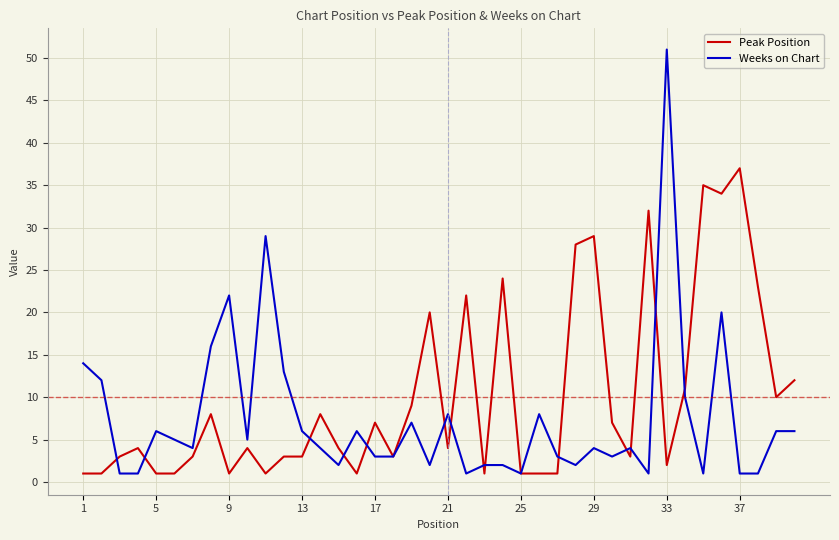

Reading left to right, transcribe all the data shown in this chart.

Peak Position: 1	1	3	4	1	1	3	8	1	4	1	3	3	8	4	1	7	3	9	20	4	22	1	24	1	1	1	28	29	7	3	32	2	11	35	34	37	23	10	12
Weeks on Chart: 14	12	1	1	6	5	4	16	22	5	29	13	6	4	2	6	3	3	7	2	8	1	2	2	1	8	3	2	4	3	4	1	51	10	1	20	1	1	6	6